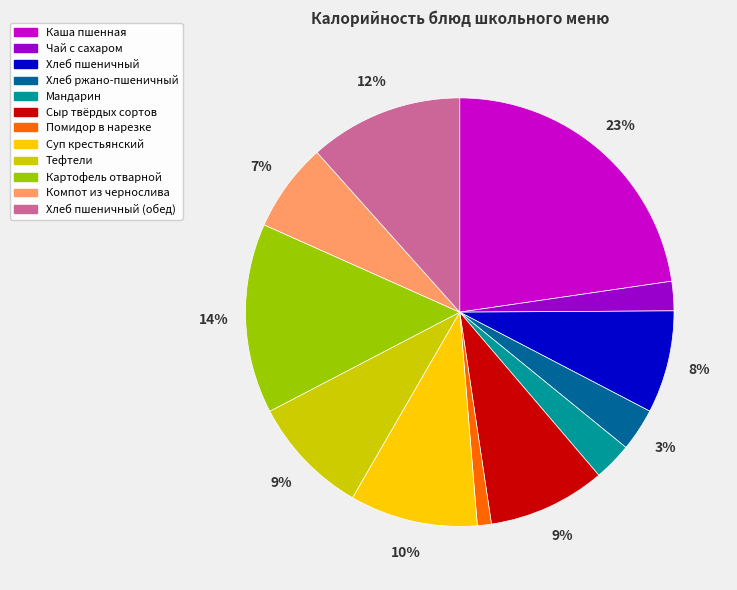

True or false: Чай с сахаром accounts for 2% of the total.

True